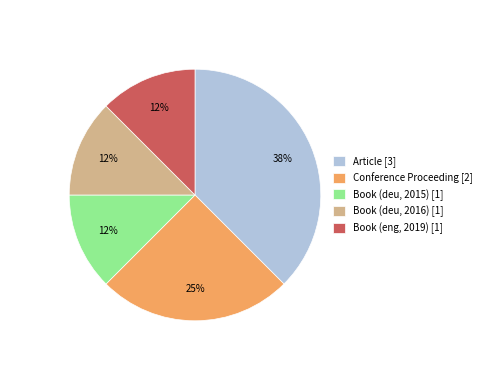

Approximately how many times larger is the value at Book (eng, 2019) [1] compared to Book (deu, 2015) [1]?

1.0